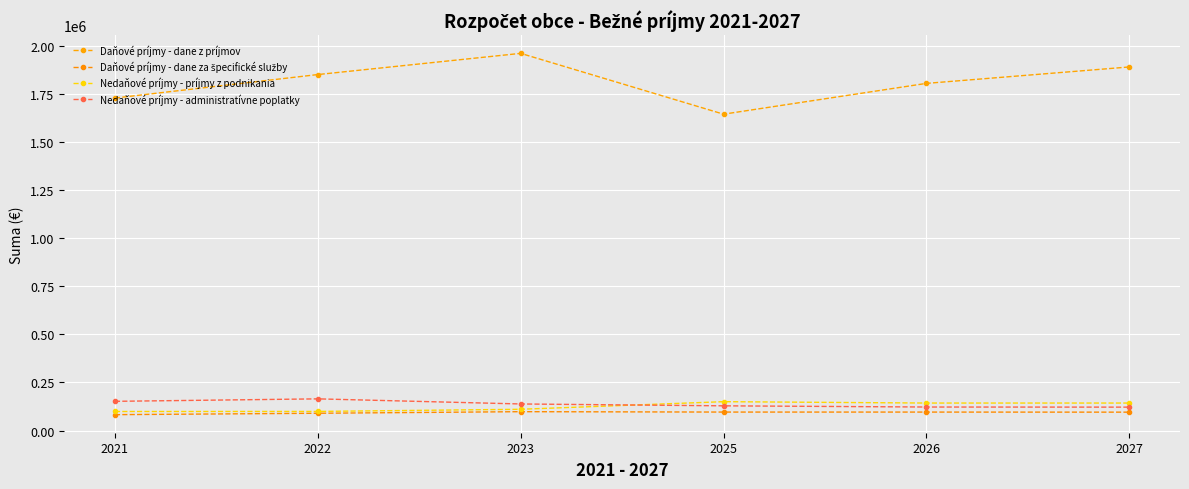

Rank the series at 2023 from highest to lowest value.

Daňové príjmy - dane z príjmov, Nedaňové príjmy - administratívne poplatky, Nedaňové príjmy - príjmy z podnikania, Daňové príjmy - dane za špecifické služby